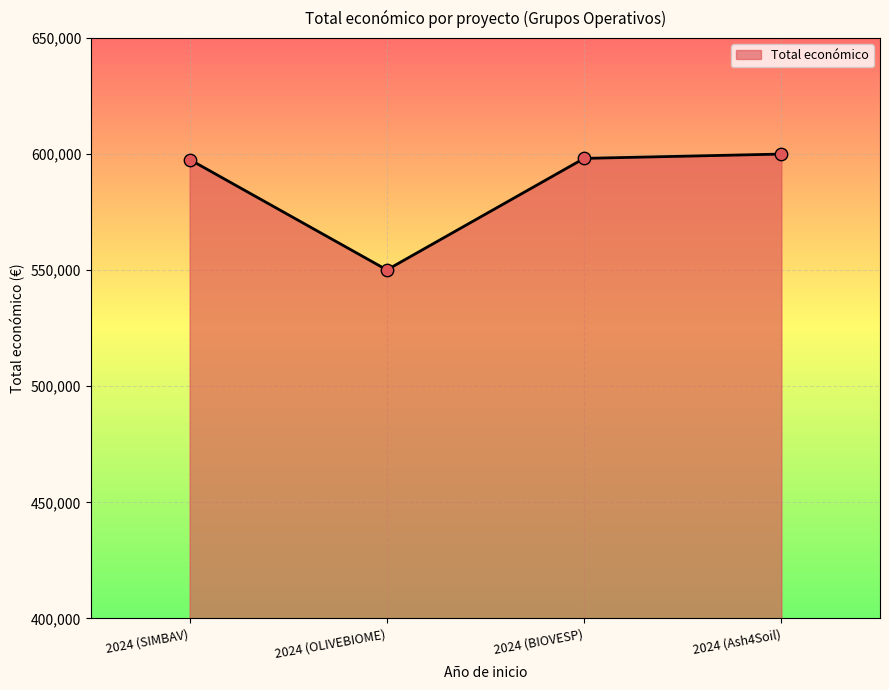

What is the change in value from 2024 (SIMBAV) to 2024 (Ash4Soil)?

+2349